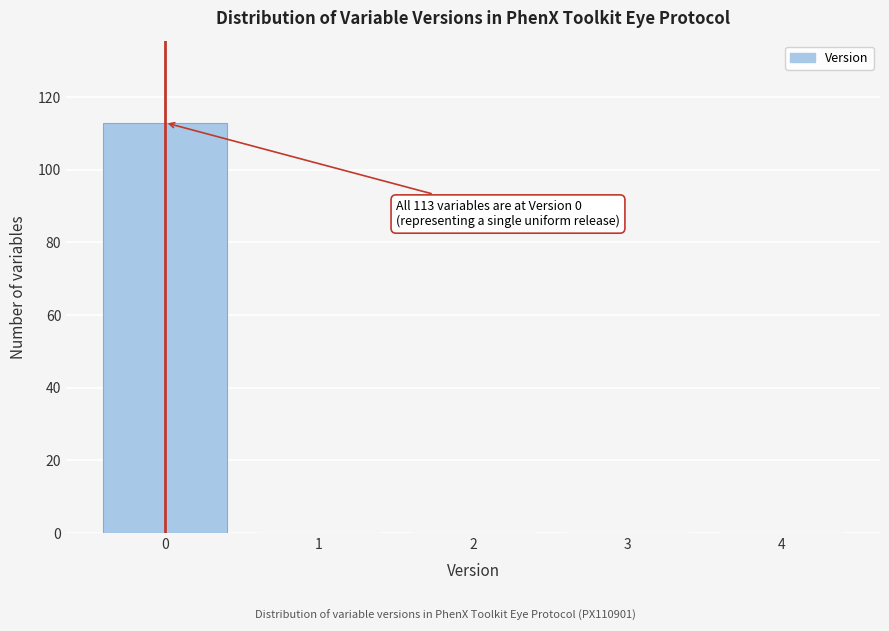

Which range on the x-axis has the tallest bar?

-0.5 to 0.5